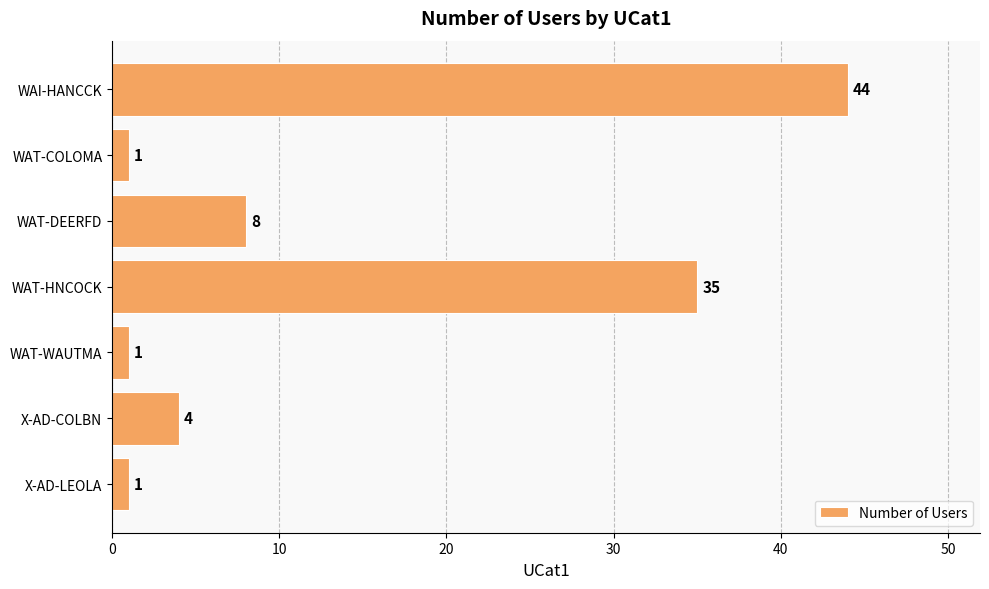

Does the chart contain stacked bars?

No